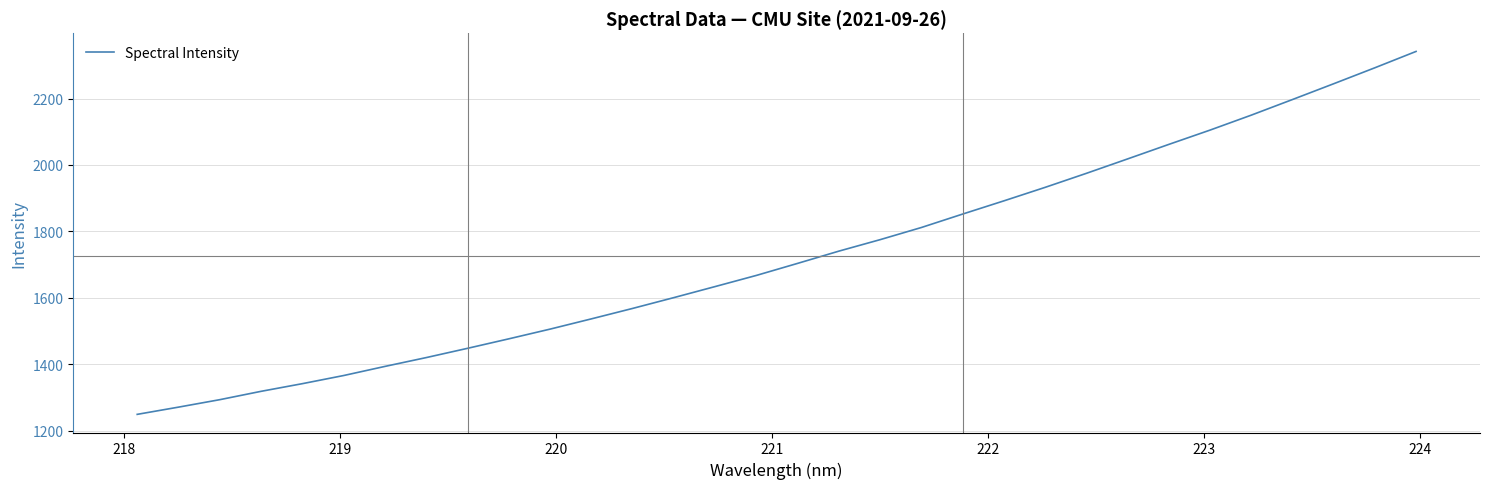

What is the maximum value shown in the chart?

2341.8